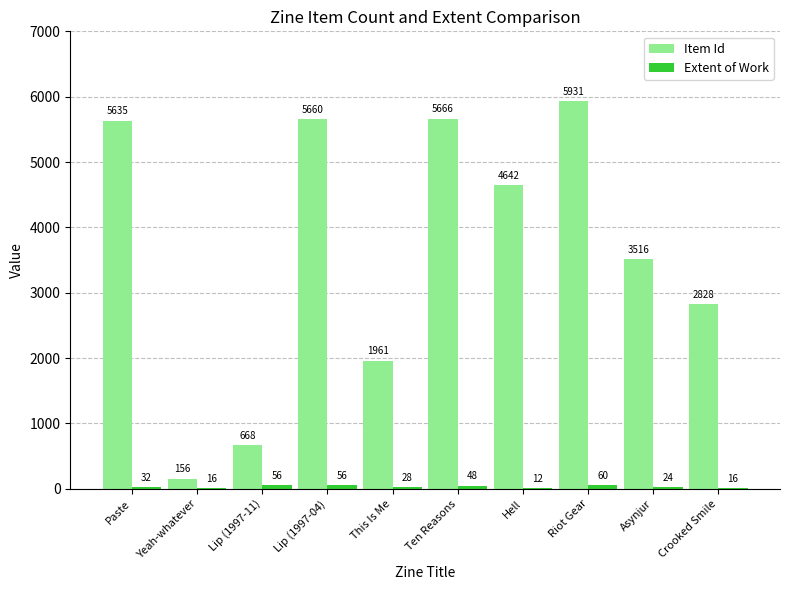

What is the approximate value of Item Id at Asynjur, to the nearest 100?

3500